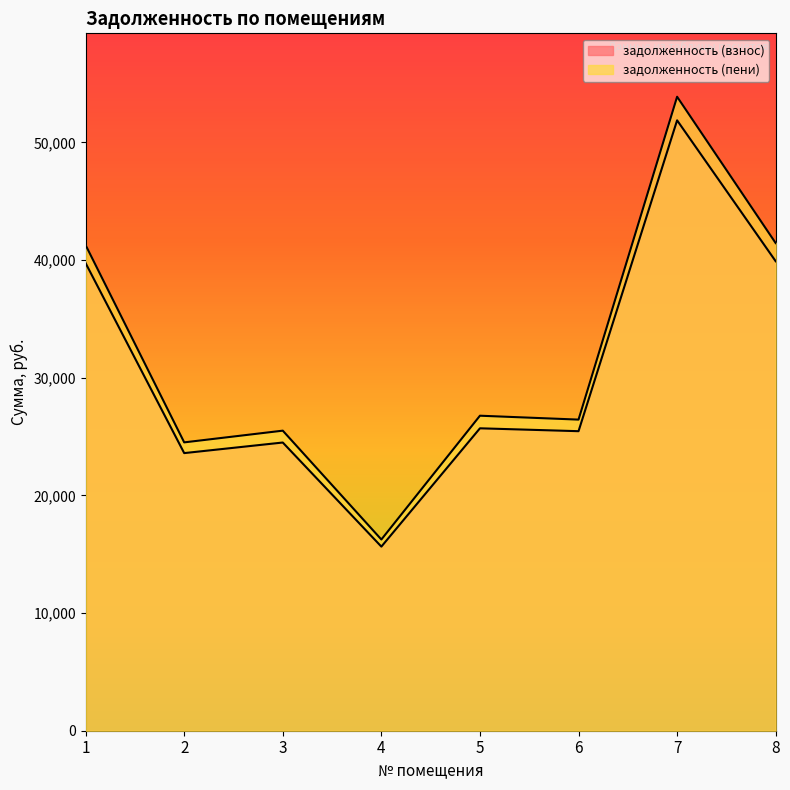

What is the sum of all задолженность (взнос) values?

246398.3